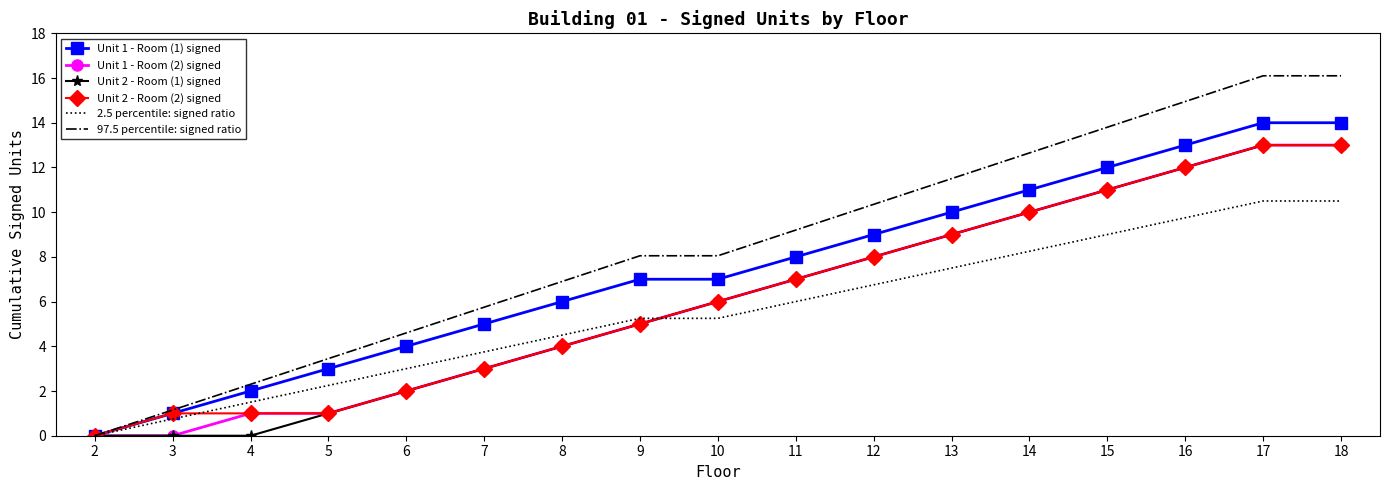

Which series changed the most between 12 and 17?

97.5 percentile: signed ratio